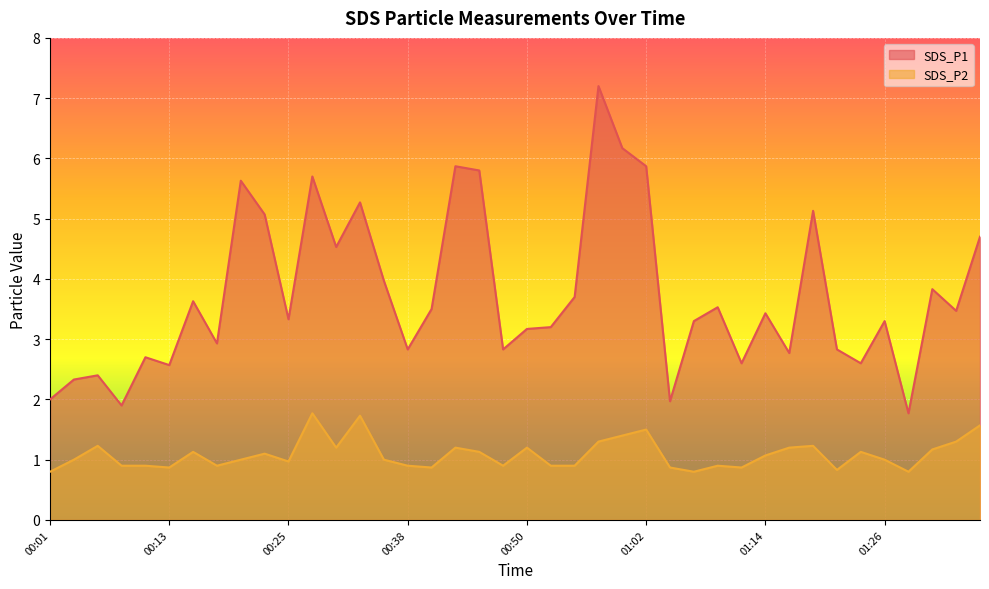

How many distinct data groups are displayed?

2